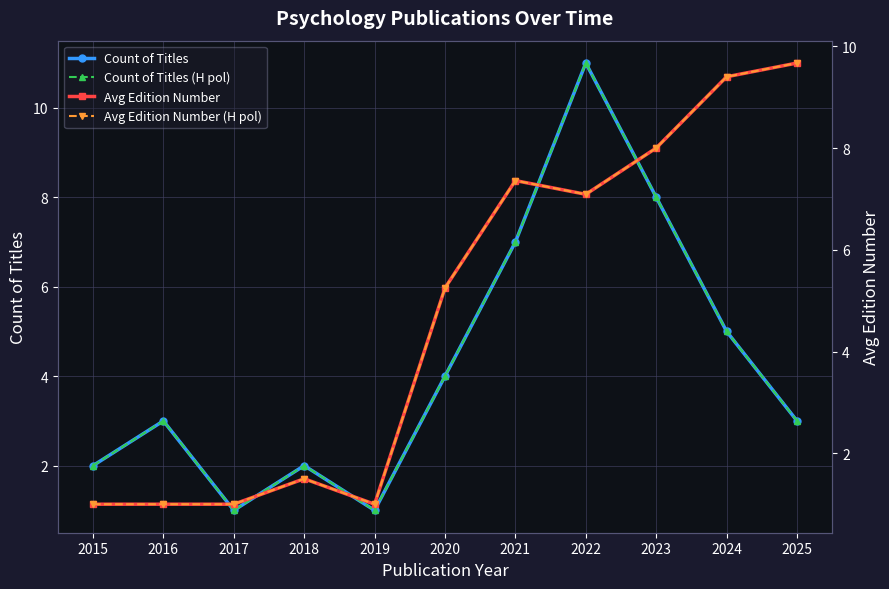

True or false: Avg Edition Number and Avg Edition Number (H pol) intersect in this chart.

False